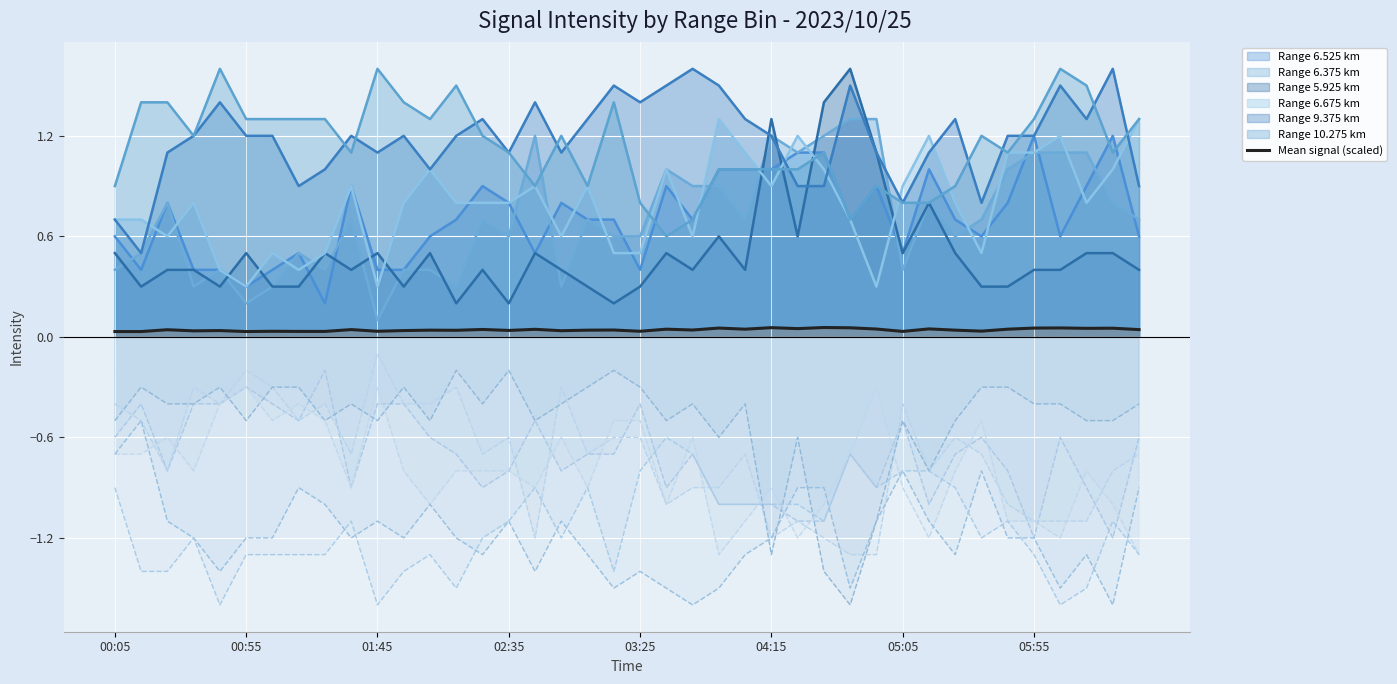

Is it true that the value at 13 is 0.0?

True